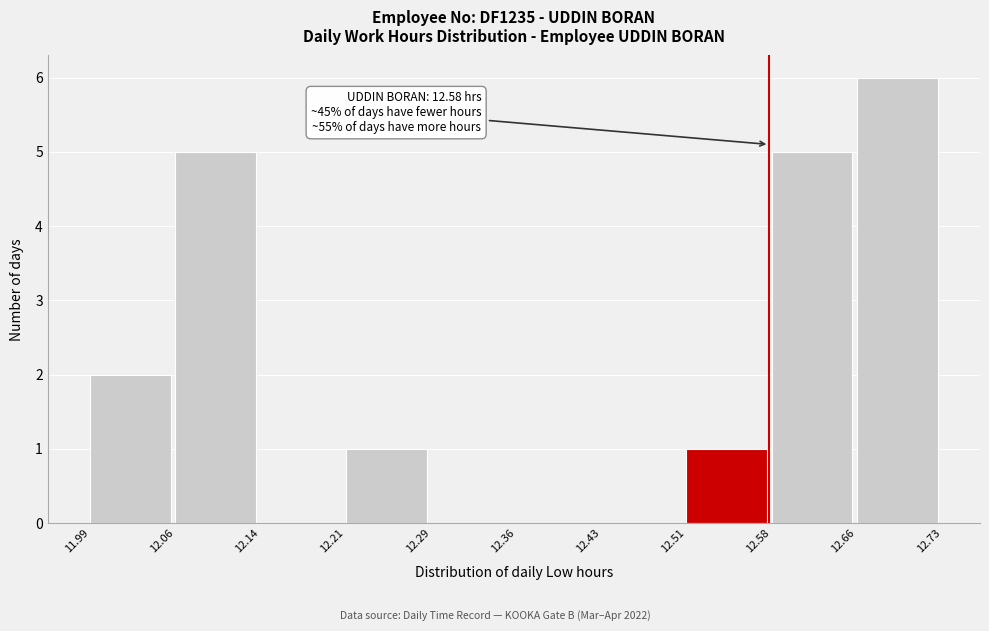

Which range on the x-axis has the tallest bar?

12.66 to 12.73